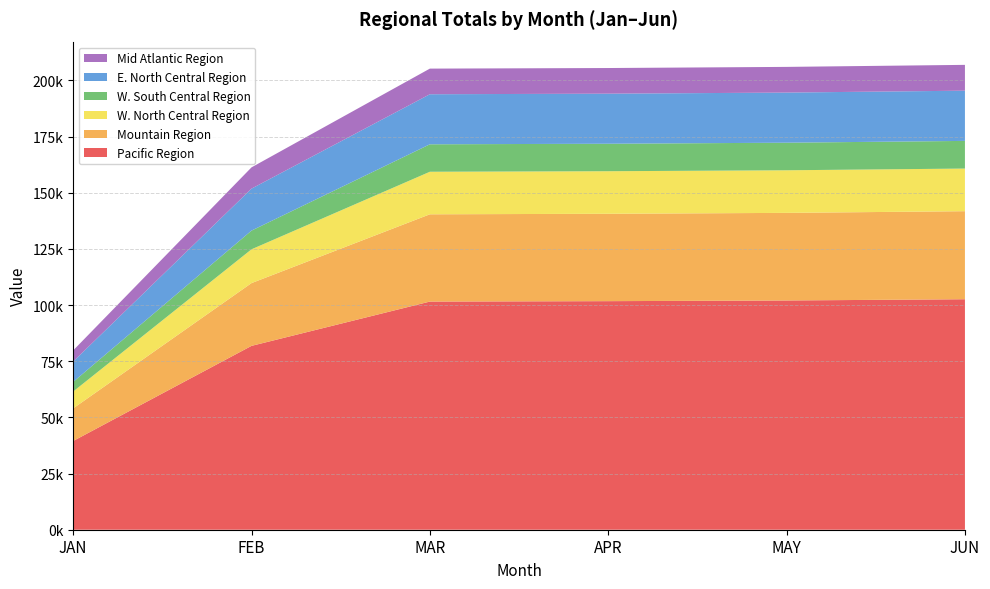

Reading left to right, what are all the values shown in this chart?

Pacific Region: JAN=39491.7	FEB=81838.6	MAR=101559.8	APR=101744.6	MAY=102044.3	JUN=102597.4
Mountain Region: JAN=14510.6	FEB=27943.7	MAR=38849.0	APR=38896.8	MAY=38998.7	JUN=39194.5
W. North Central Region: JAN=7505.7	FEB=15046.5	MAR=18937.3	APR=18942.1	MAY=18958.5	JUN=18976.3
W. South Central Region: JAN=4278.4	FEB=8320.8	MAR=12224.5	APR=12232.6	MAY=12279.5	JUN=12311.8
E. North Central Region: JAN=9071.6	FEB=18681.2	MAR=22280.5	APR=22286.9	MAY=22310.5	JUN=22356.0
Mid Atlantic Region: JAN=4949.9	FEB=9468.3	MAR=11407.6	APR=11415.6	MAY=11433.5	JUN=11491.2